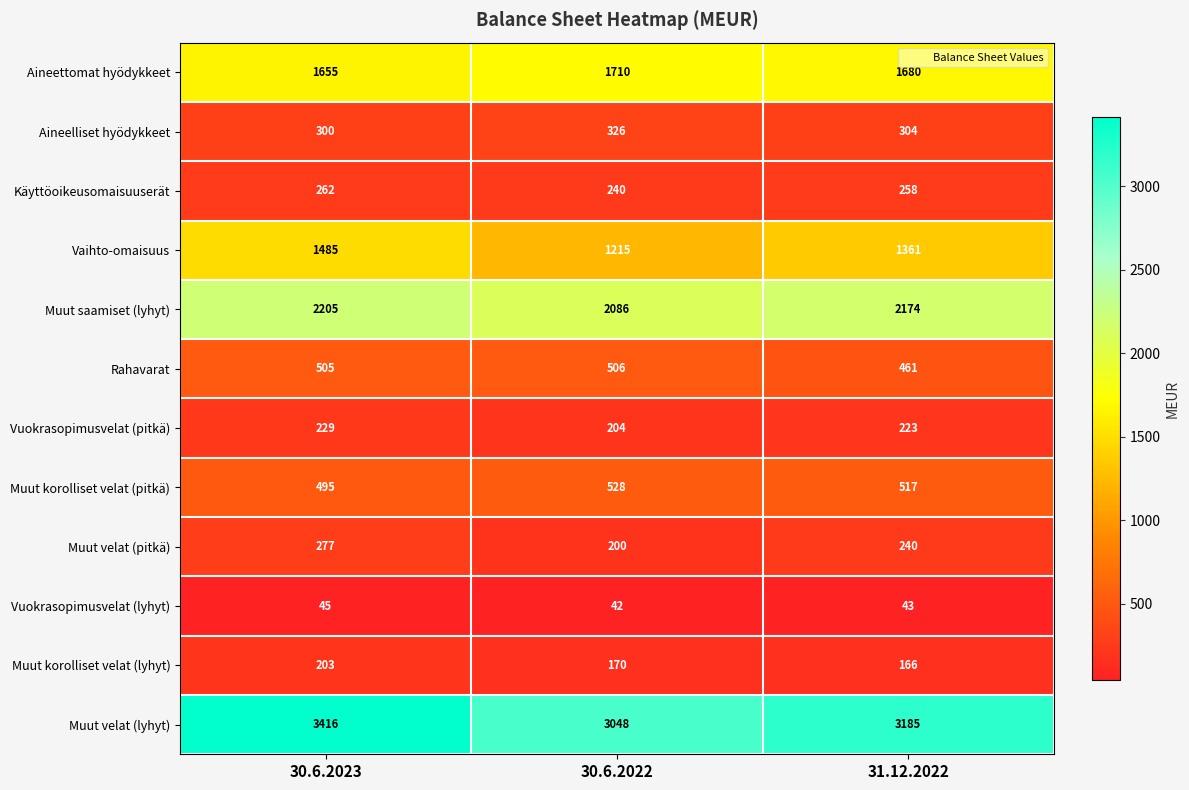

List the series in order of their peak value, highest first.

Muut velat (lyhyt), Muut saamiset (lyhyt), Aineettomat hyödykkeet, Vaihto-omaisuus, Muut korolliset velat (pitkä), Rahavarat, Aineelliset hyödykkeet, Muut velat (pitkä), Käyttöoikeusomaisuuserät, Vuokrasopimusvelat (pitkä), Muut korolliset velat (lyhyt), Vuokrasopimusvelat (lyhyt)